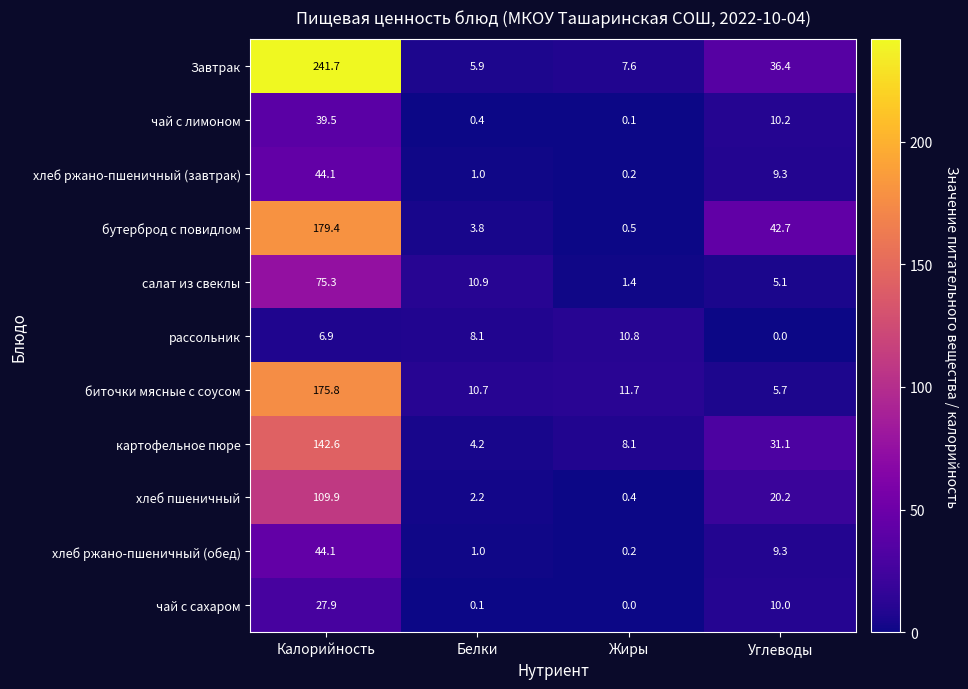

What is the spread (max minus min) of values at Углеводы?

42.7